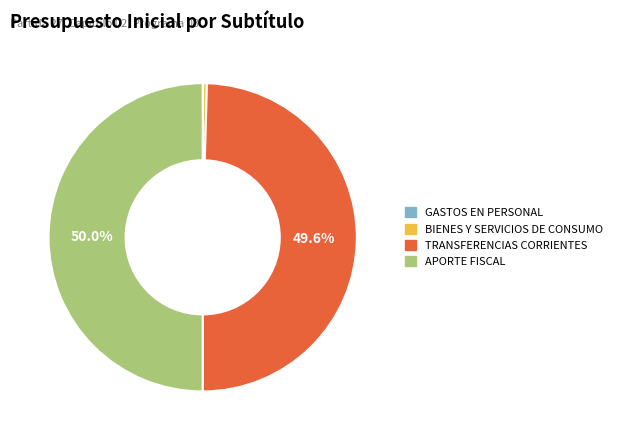

Approximately how many times larger is the value at APORTE FISCAL compared to TRANSFERENCIAS CORRIENTES?

1.0